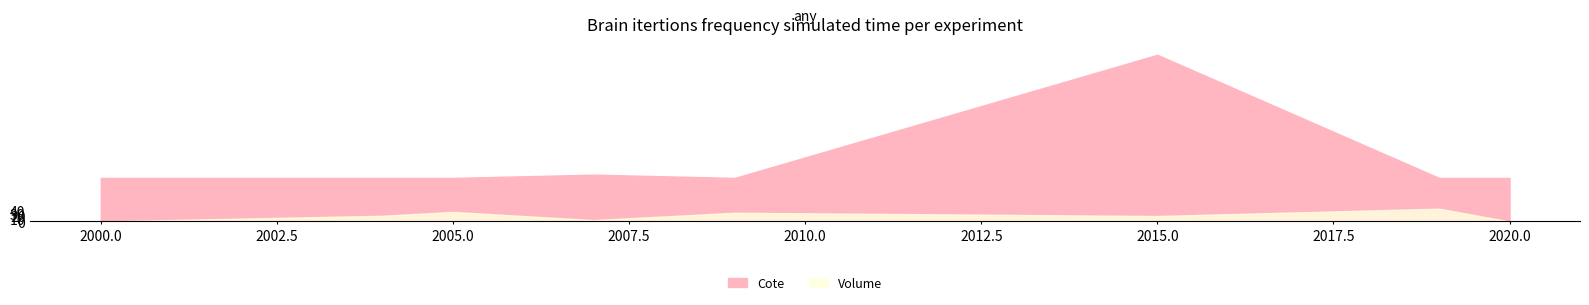

What is the difference between the highest and lowest values at 2015?

159.9